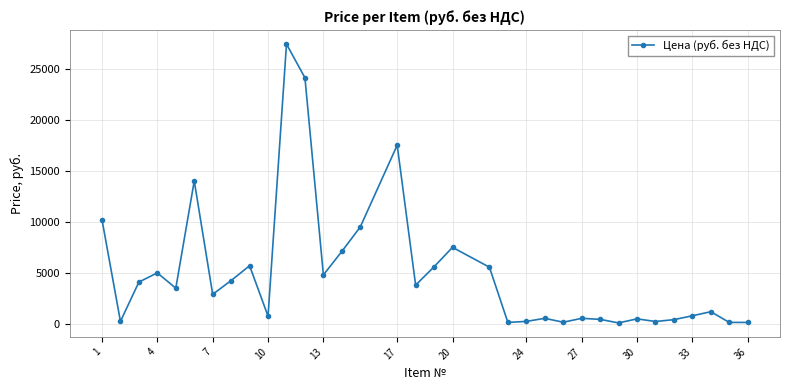

What is the sum of all values?

169195